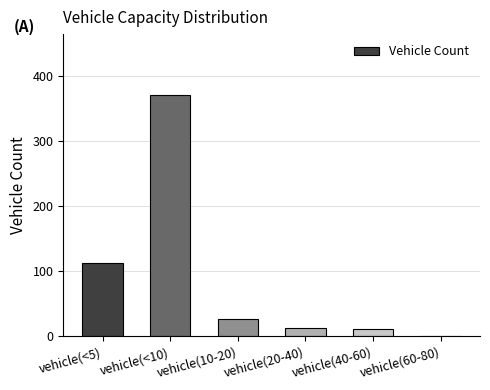

What is the sum of all values?

535